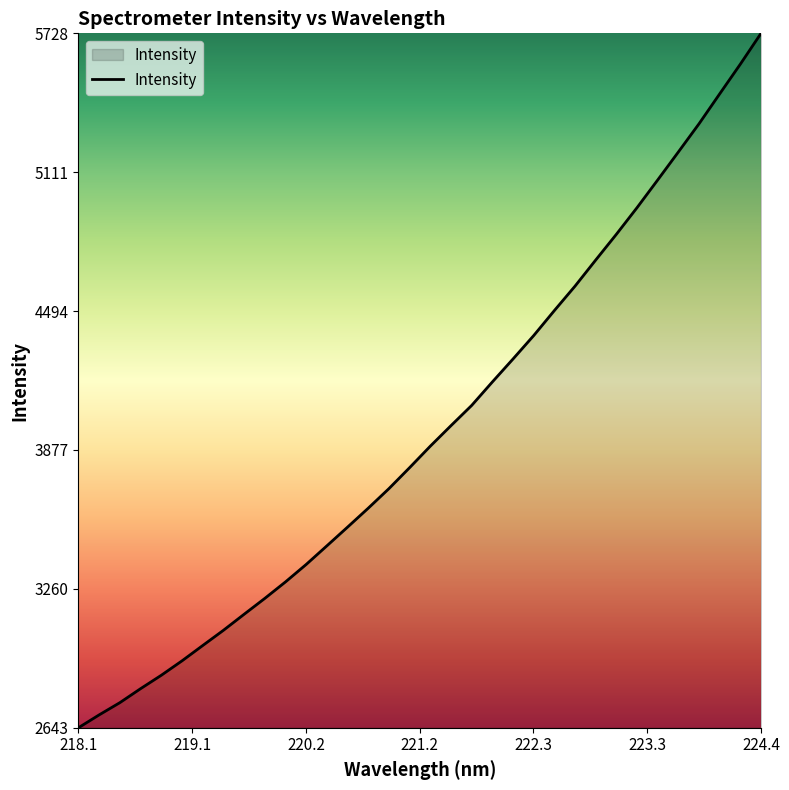

What is the difference between the maximum and minimum values?

3085.0